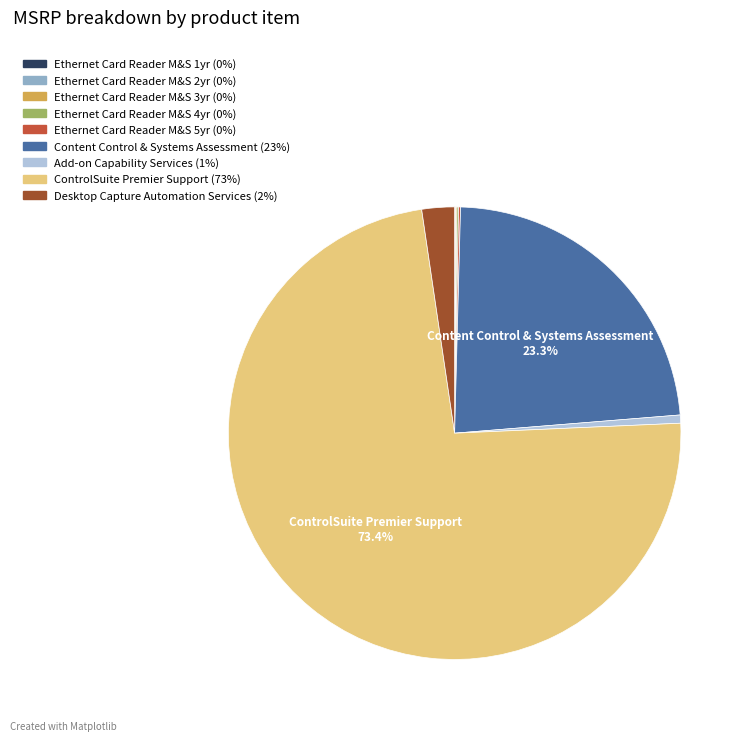

Does any single category account for the majority?

Yes